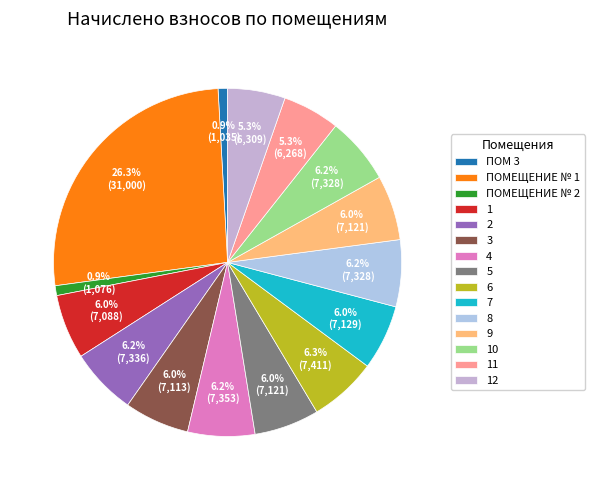

Count the number of slices in the pie.

15